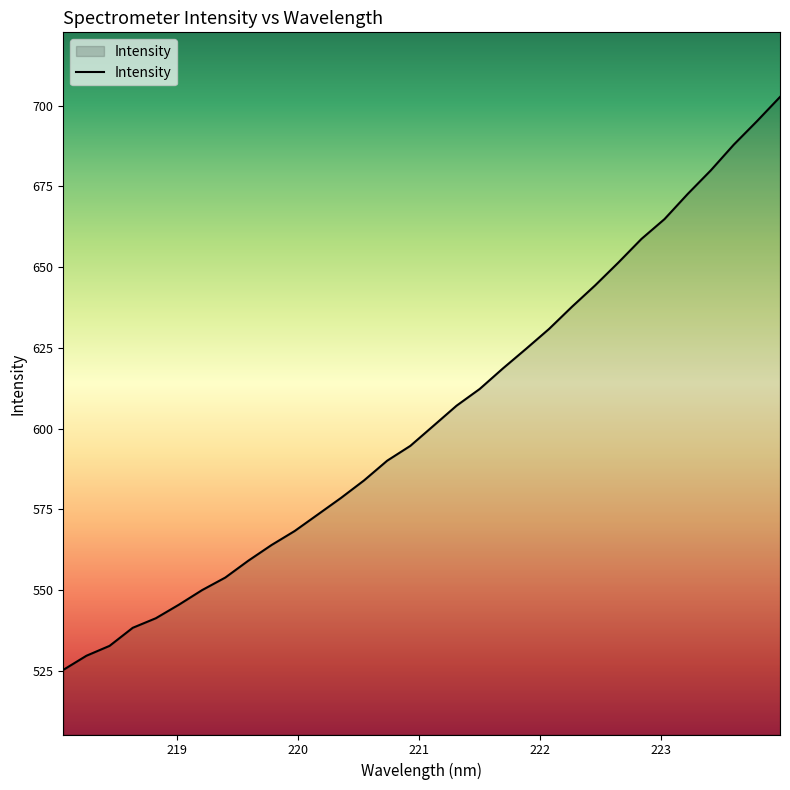

What is the minimum value shown in the chart?

525.3